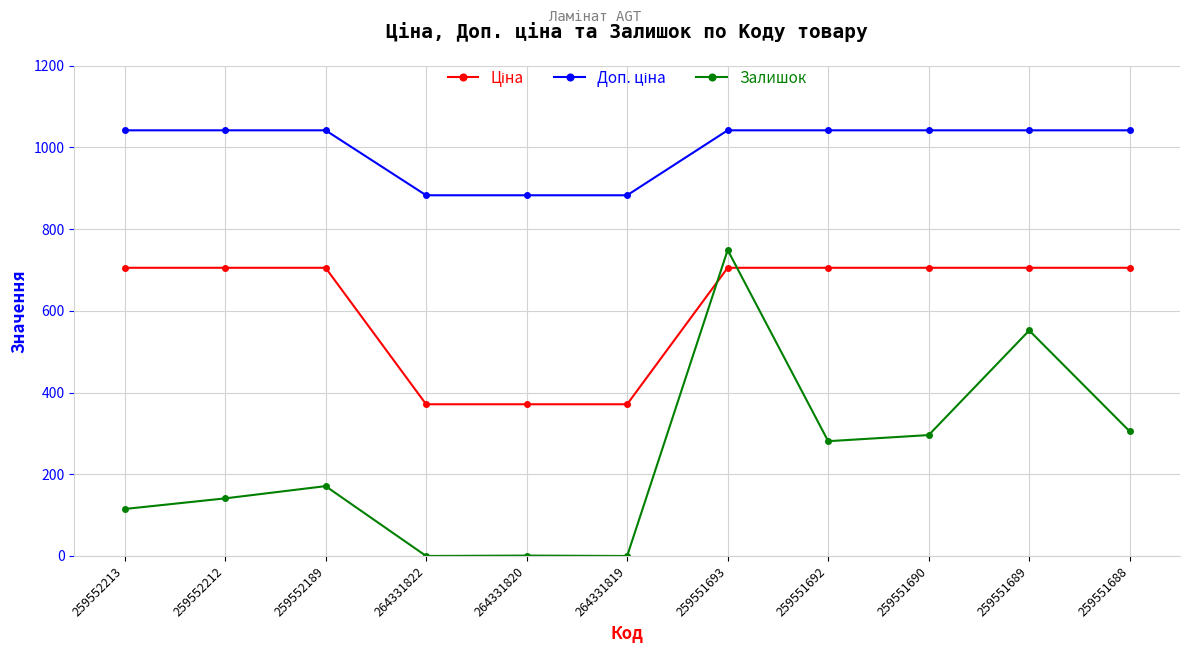

What is the total value across all series at 259551693?

2496.5